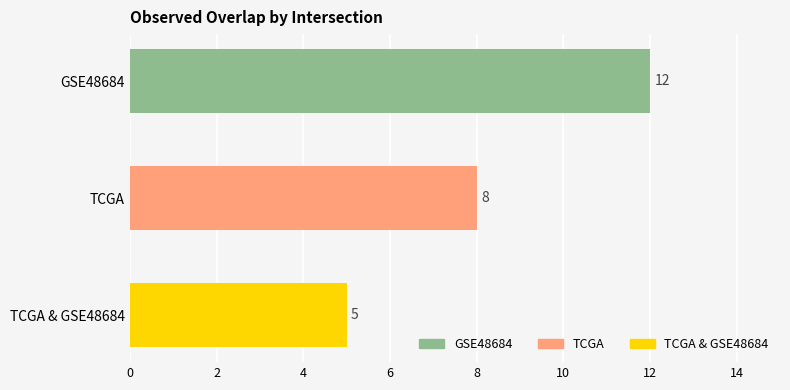

The value at TCGA & GSE48684 is 5. True or false?

True